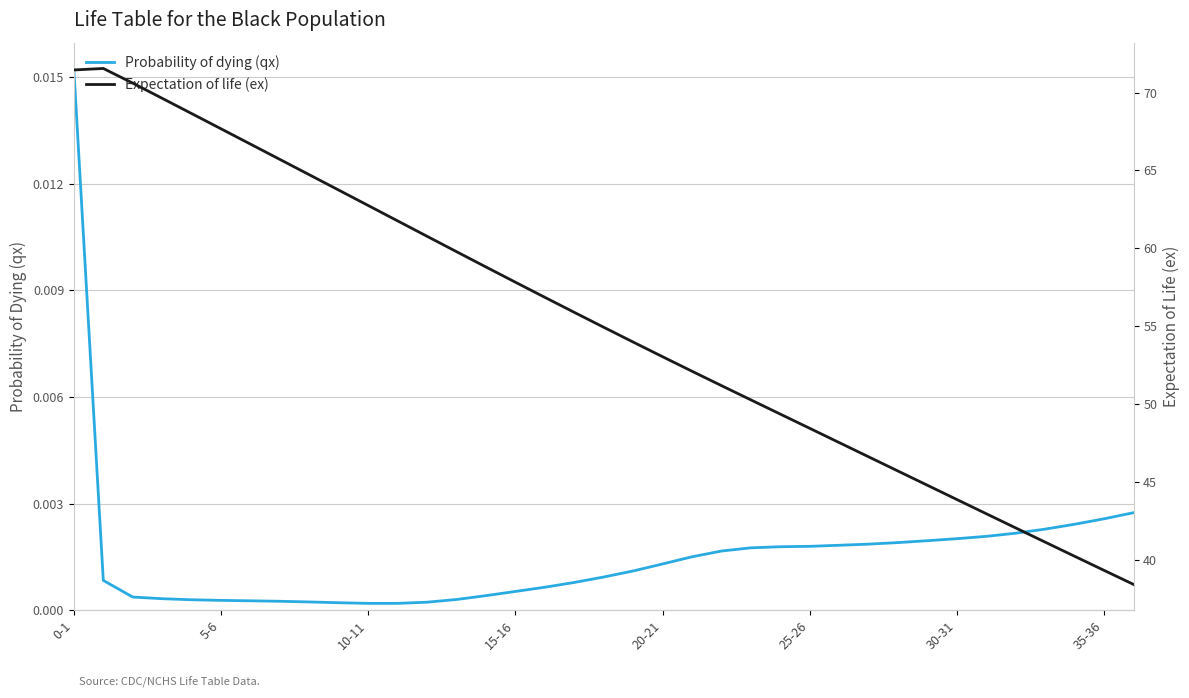

True or false: Probability of dying (qx) has a value of 0.0 at 15-16.

False